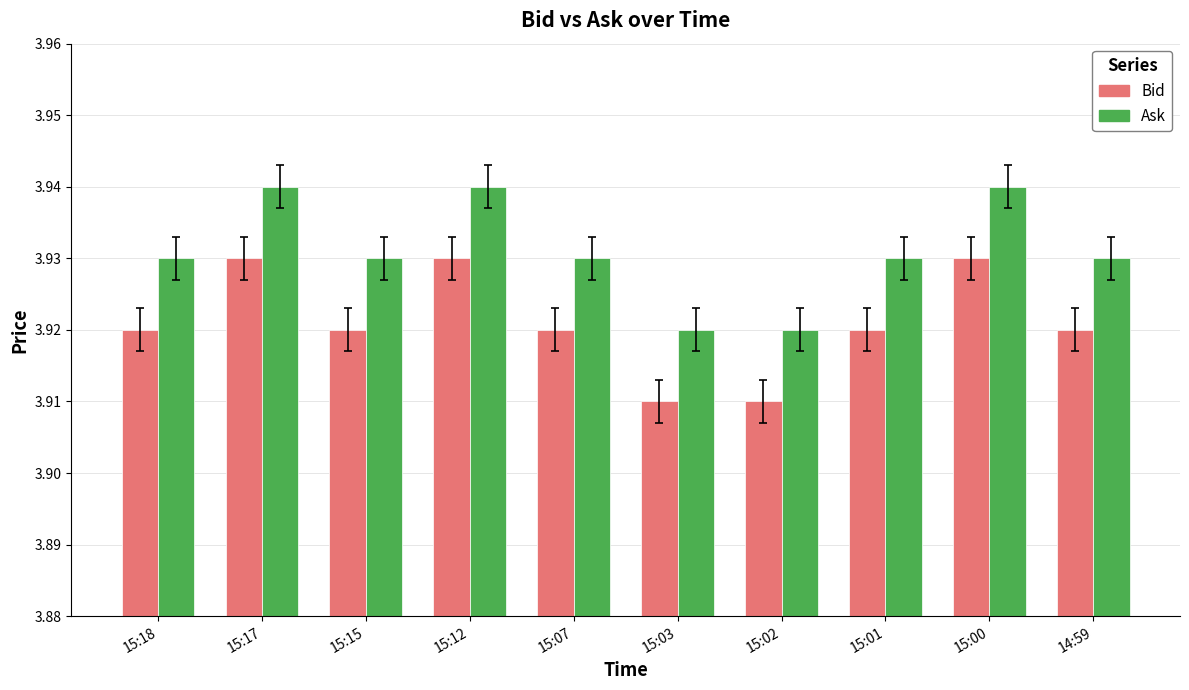

Count the Bid values in the range 3 to 4.

10